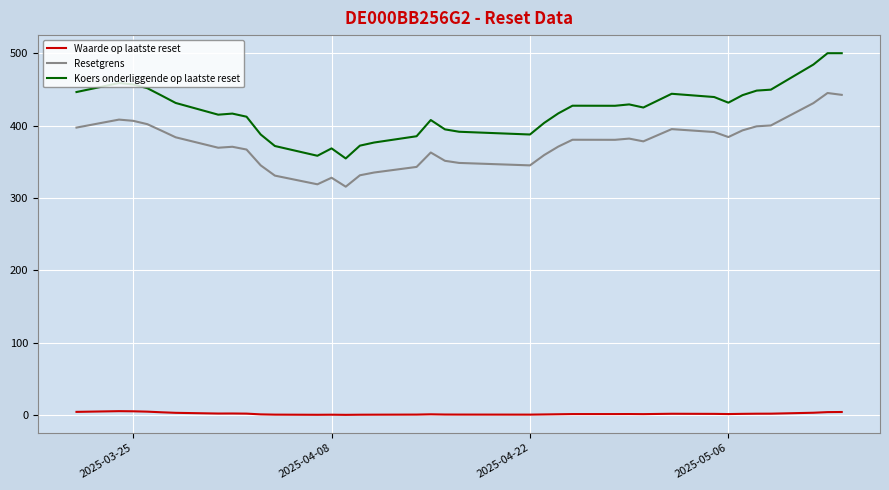

Which series has the largest total across all categories?

Koers onderliggende op laatste reset